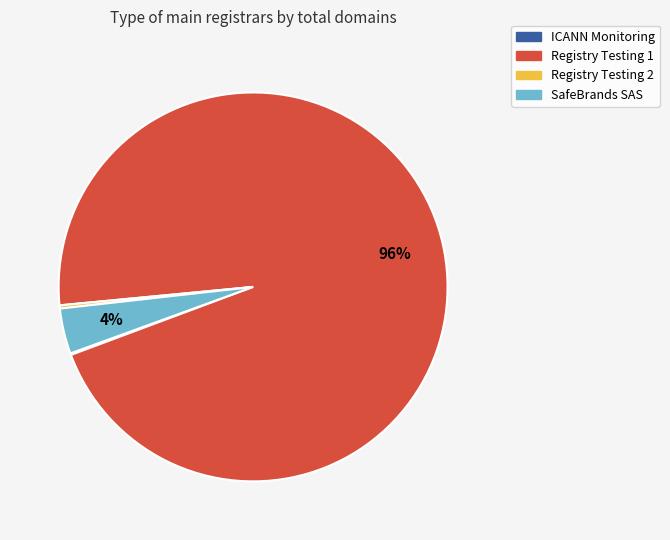

The SafeBrands SAS slice represents 15% of the pie. True or false?

False